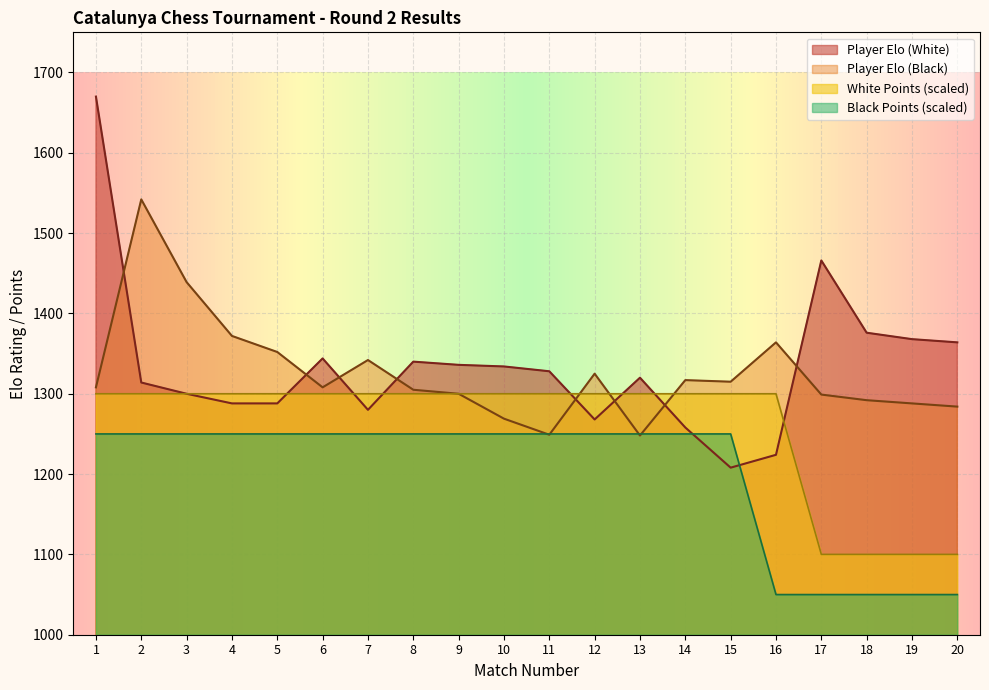

What is the maximum value for White Points?

1300